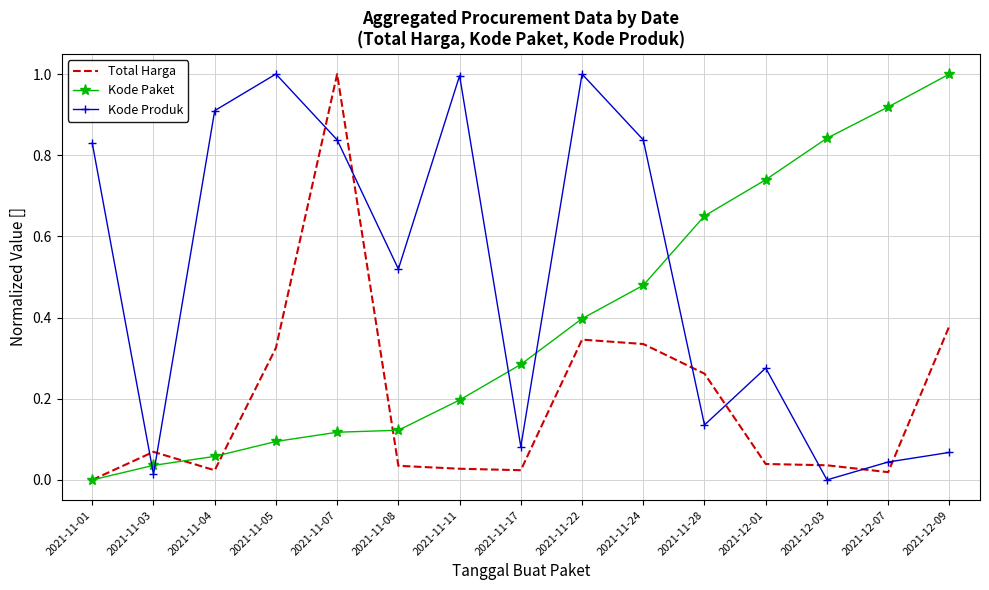

How many times do Kode Paket and Kode Produk cross each other?

5